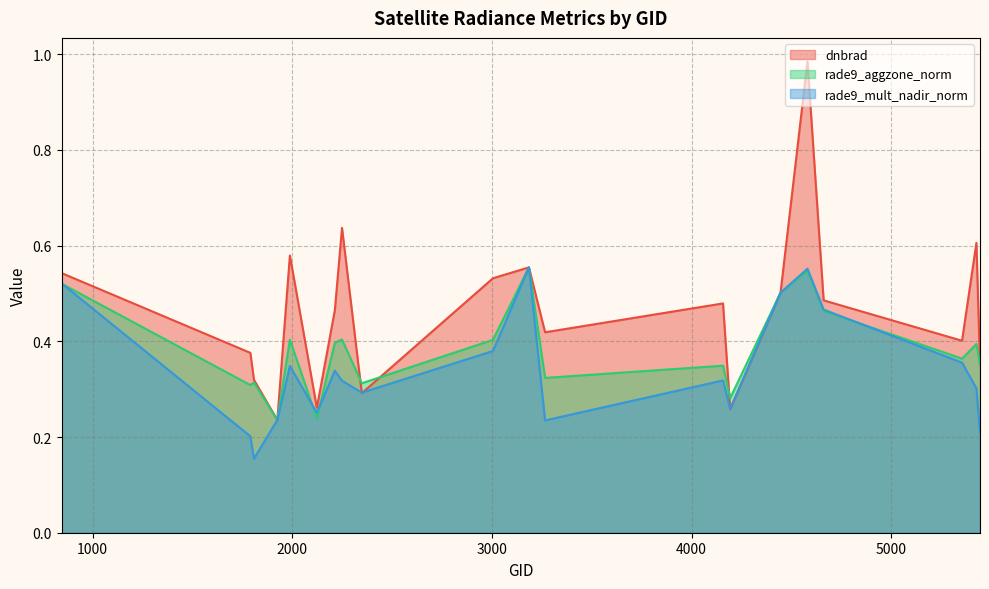

How many series are shown in this chart?

3